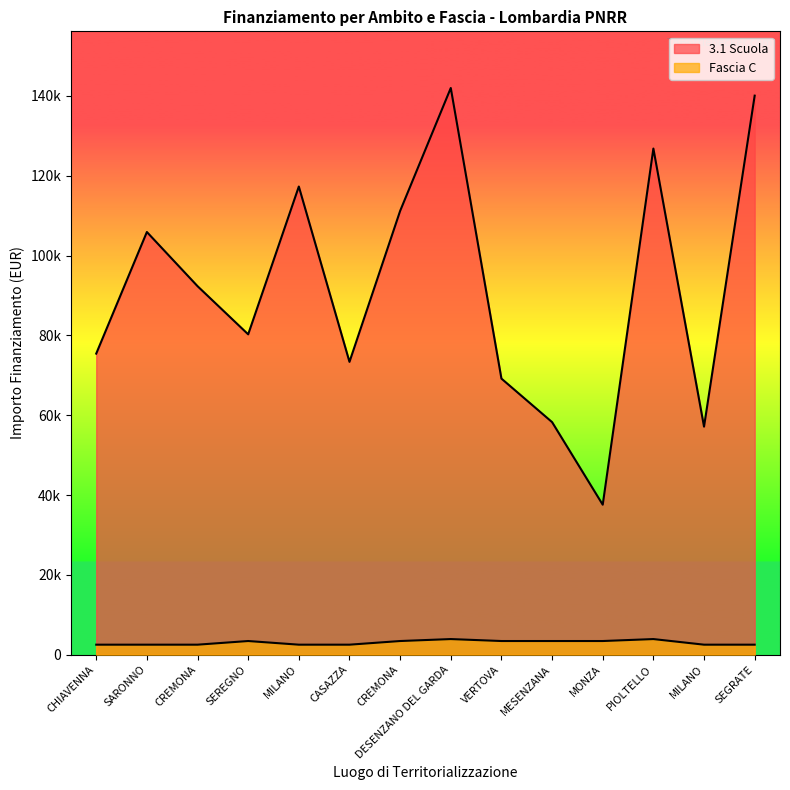

What is the difference between the second highest and minimum values in the 3.1 Scuola series?

102509.9